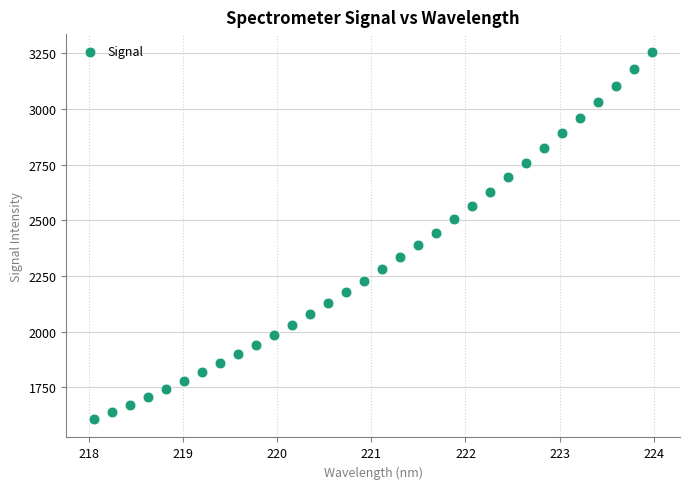

What is the range of X values (max minus min)?

5.9